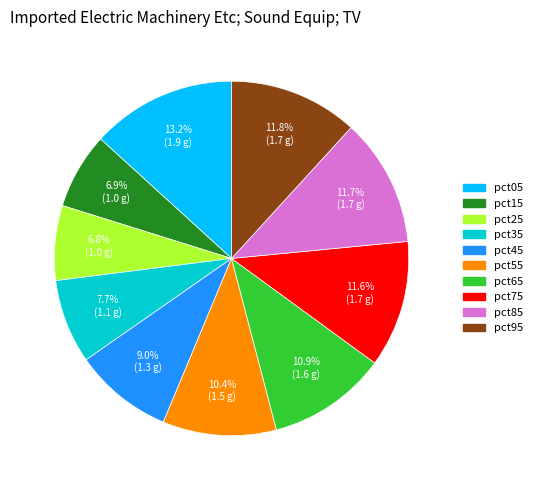

What is the largest slice in the pie chart?

pct05